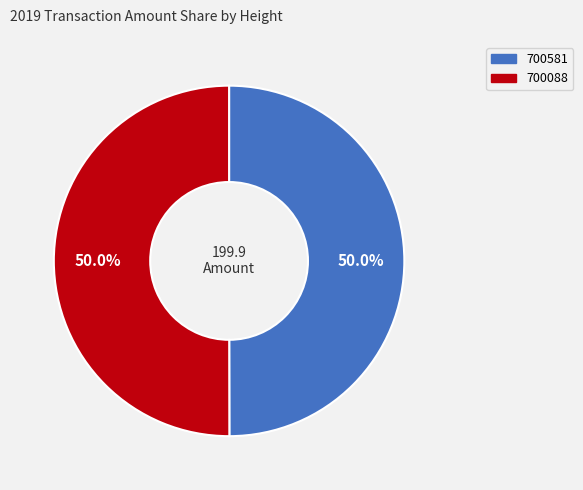

To the nearest percent, what is the average slice percentage?

50%